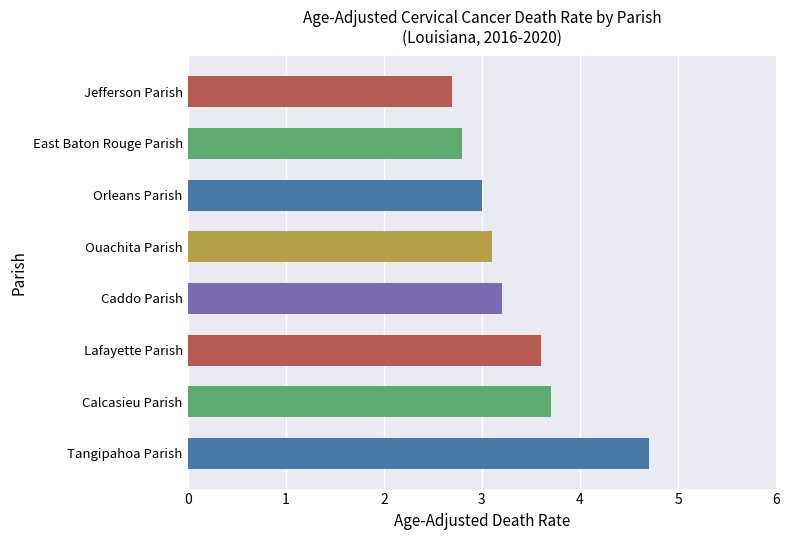

How many categories are shown in the chart?

8